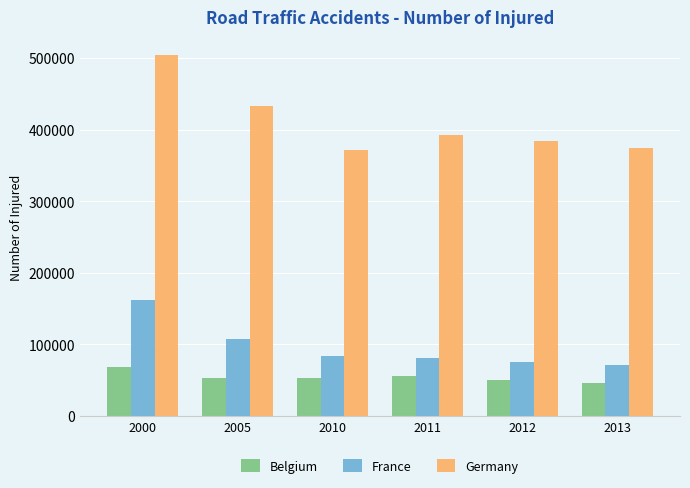

What is the total value across all series at 2013?

491420